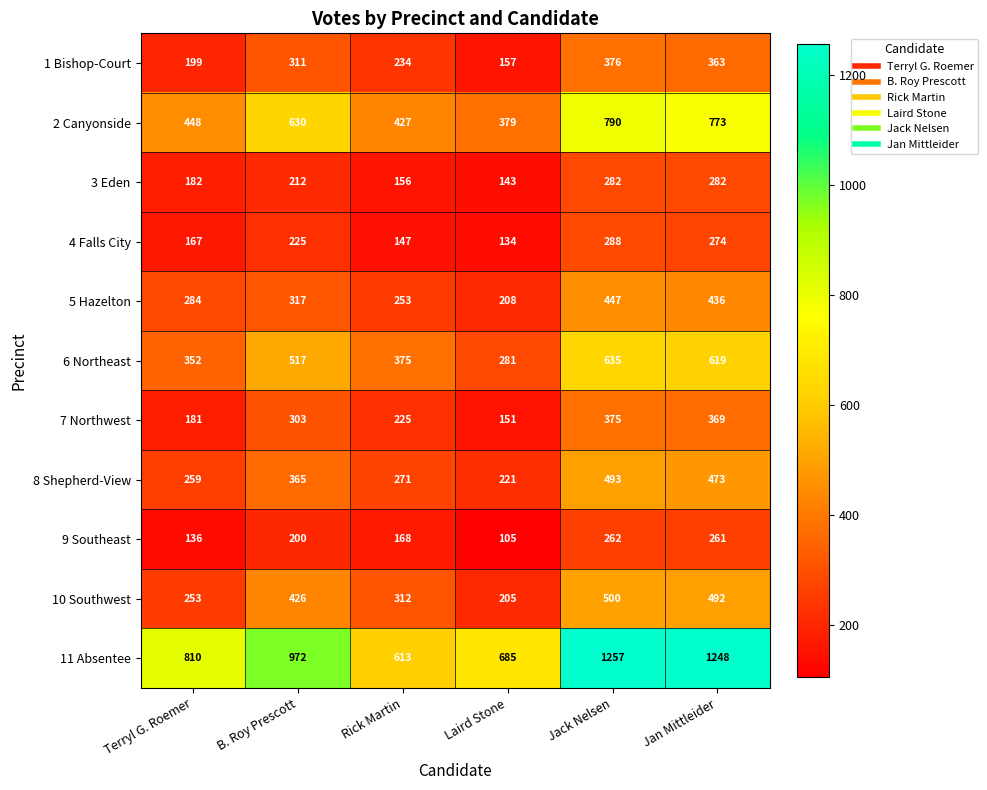

What is the average value of the 7 Northwest series?

267